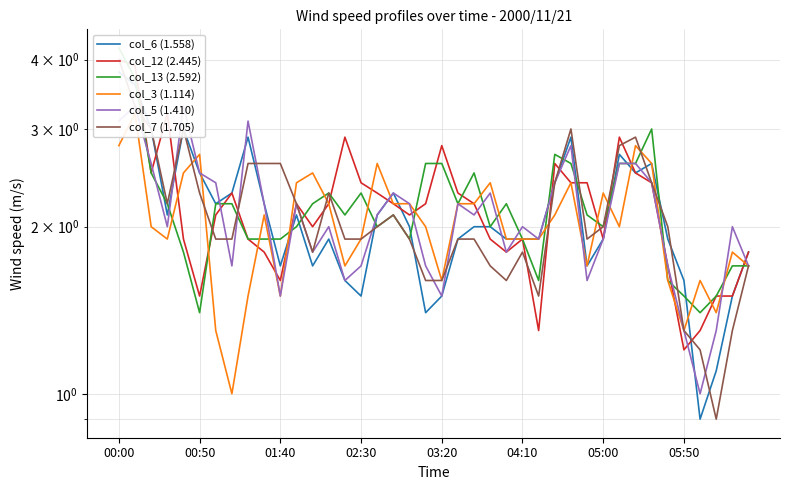

Between 22 and 27, which is larger?

27